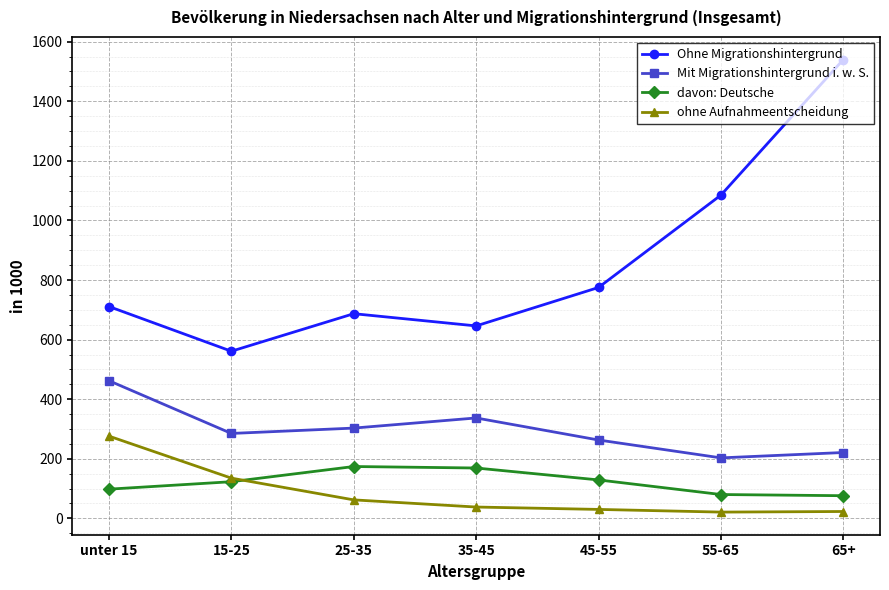

Which category has the highest value across all series?

65+